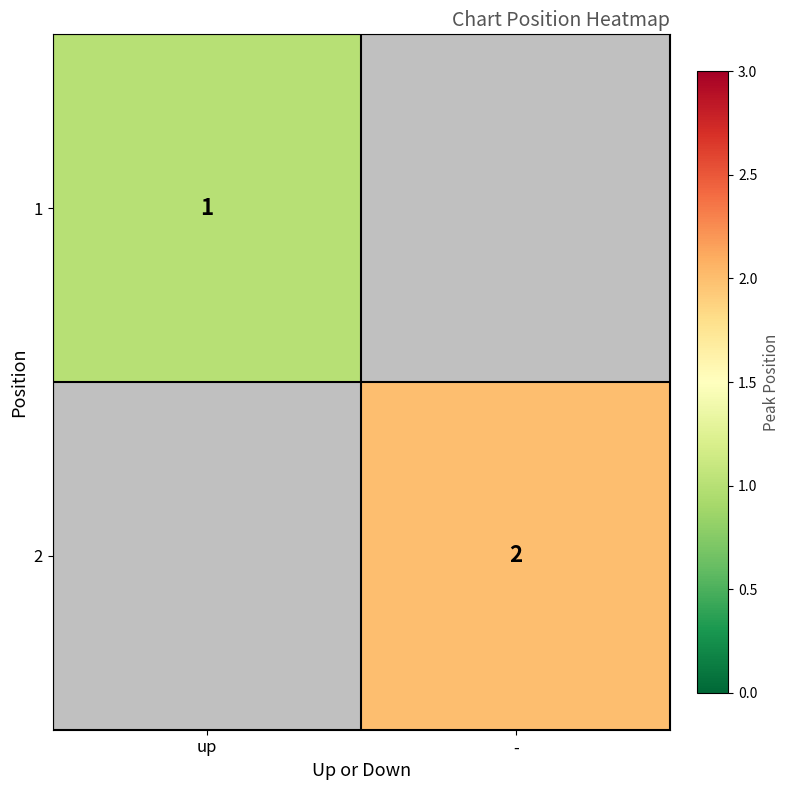

True or false: 1 has a value of 1.3 at up.

False